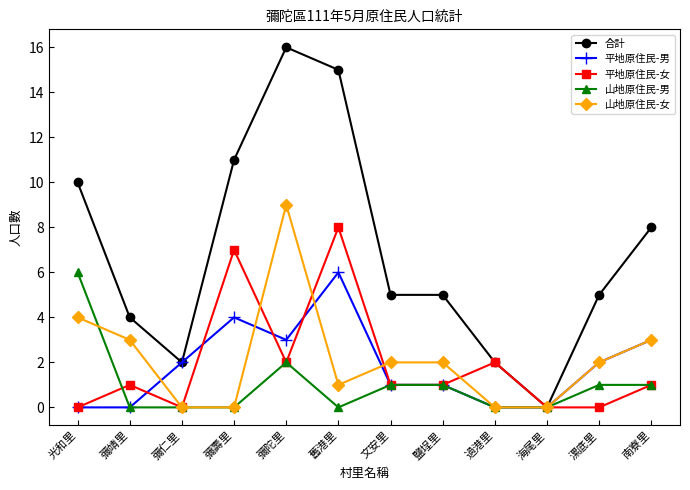

True or false: 山地原住民-女 has more than 0 interior local peaks.

True